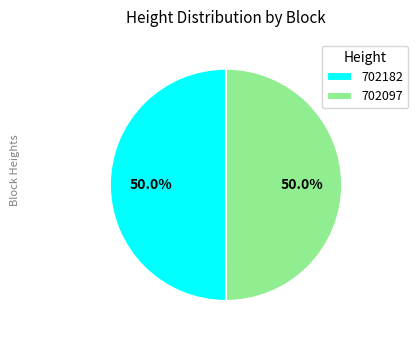

The 702097 slice represents 50% of the pie. True or false?

True